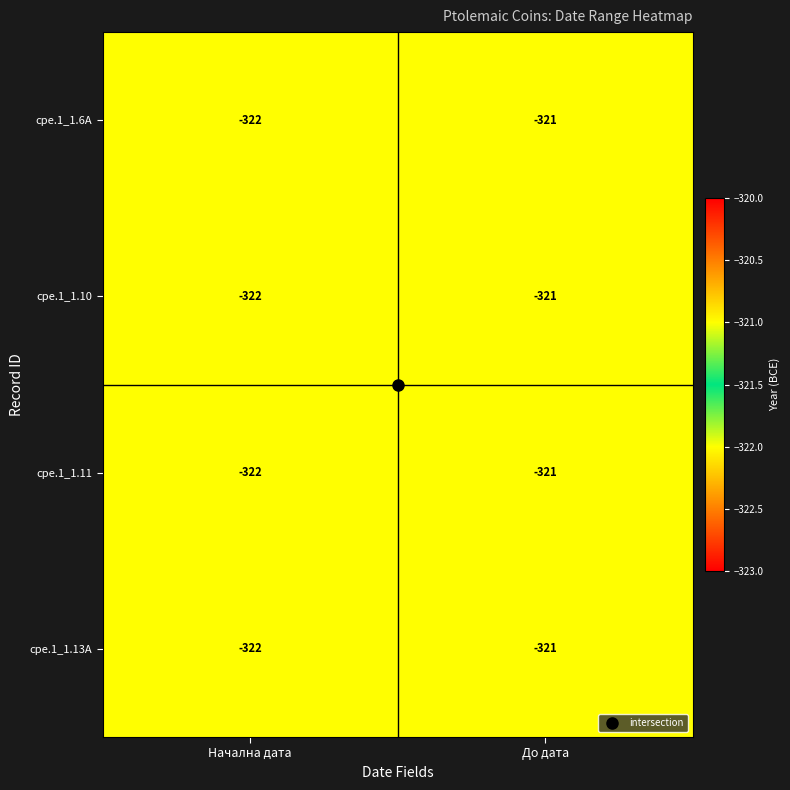

What is the greatest value displayed?

-321